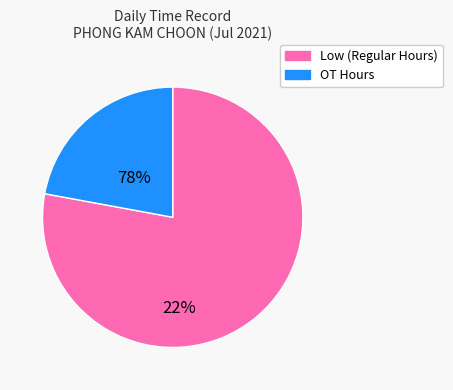

Is there a majority slice in this chart?

Yes